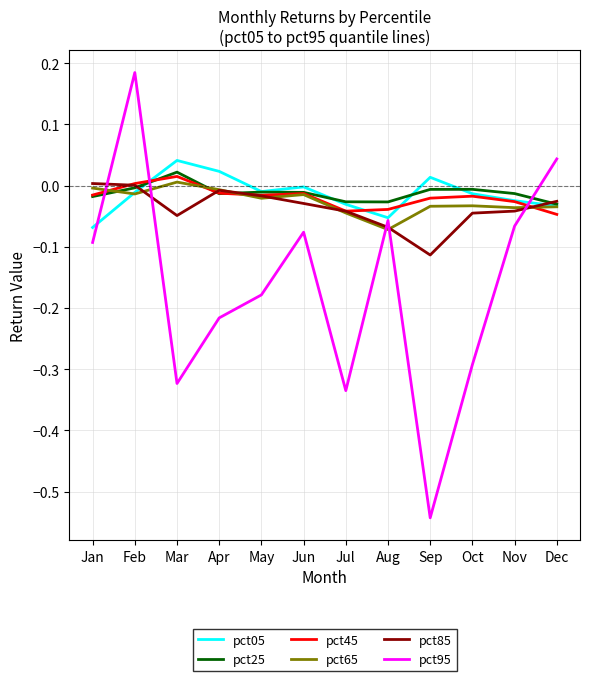

Which category has the highest value in the pct45 series?

Mar